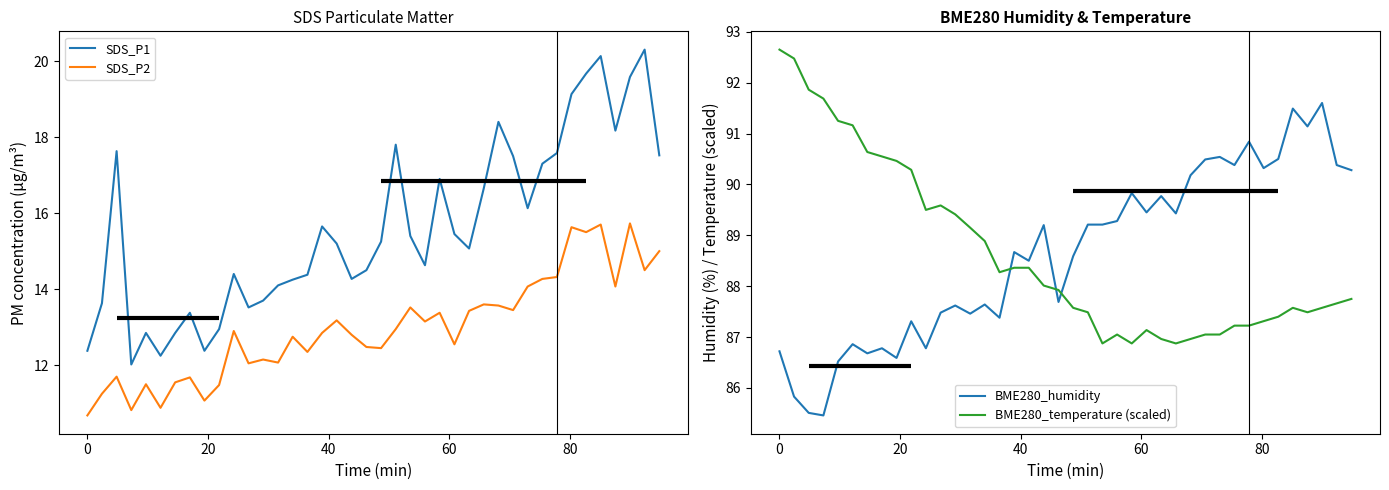

What is the lowest value of the BME280_humidity series?

85.5